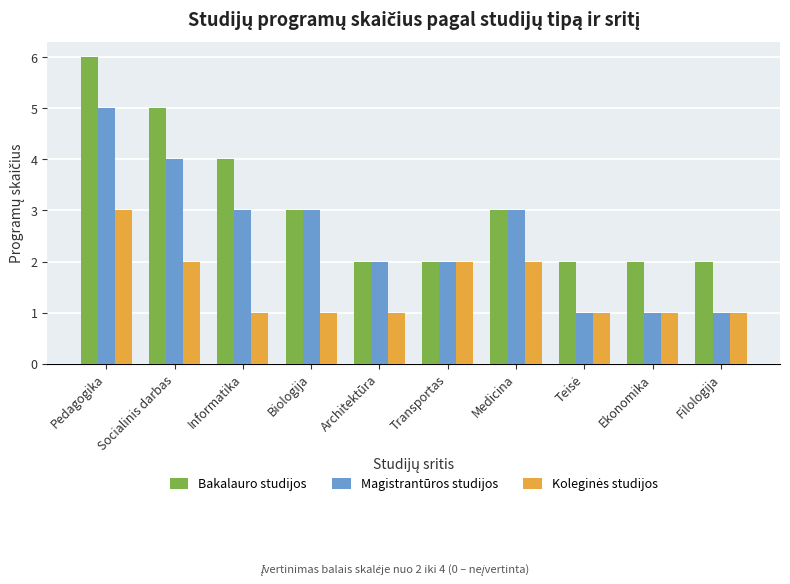

What is the minimum value for Bakalauro studijos?

2